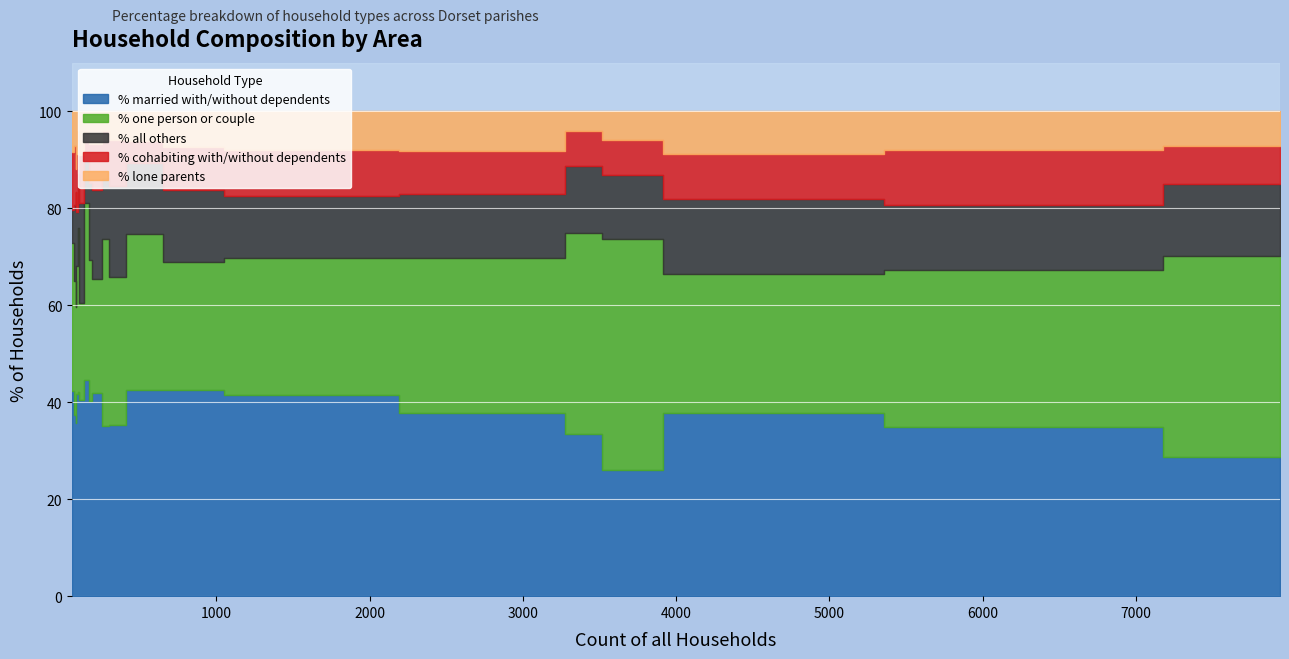

What is the label of the 17th point from the left?

Shapwick